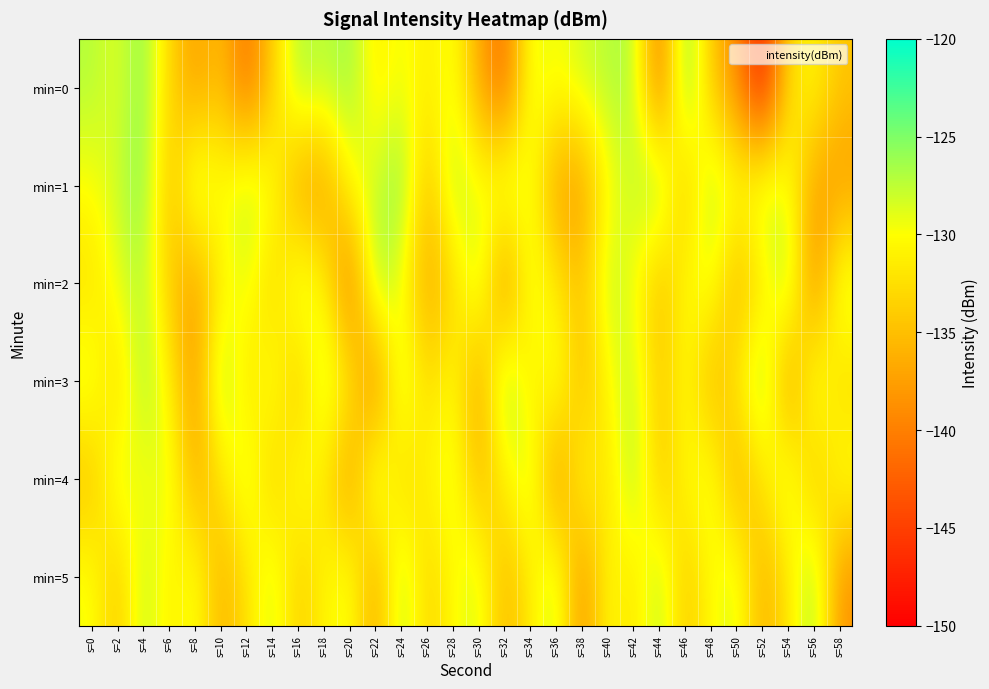

What is the difference between the highest and lowest values at s=54?

13.0